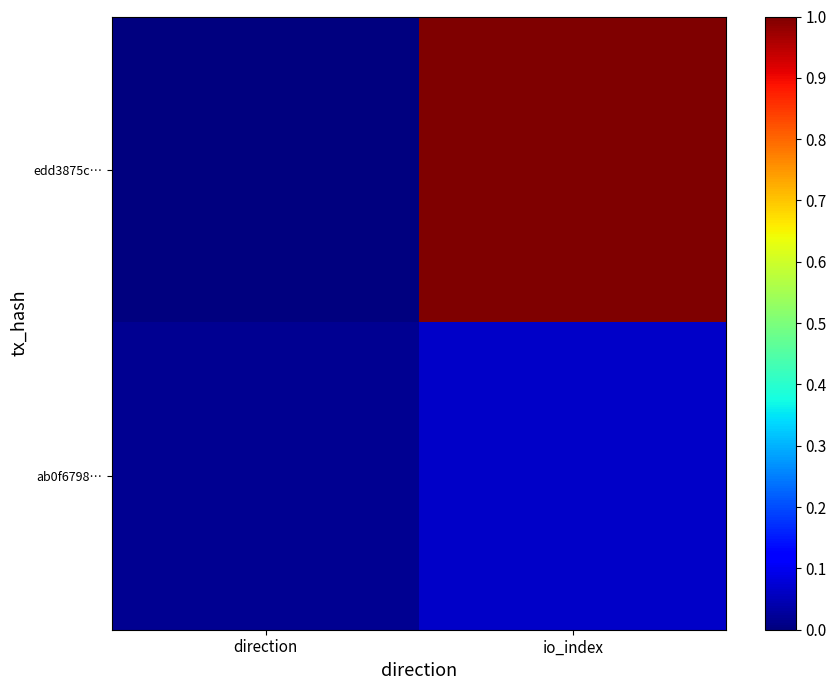

How many categories are shown in the chart?

2